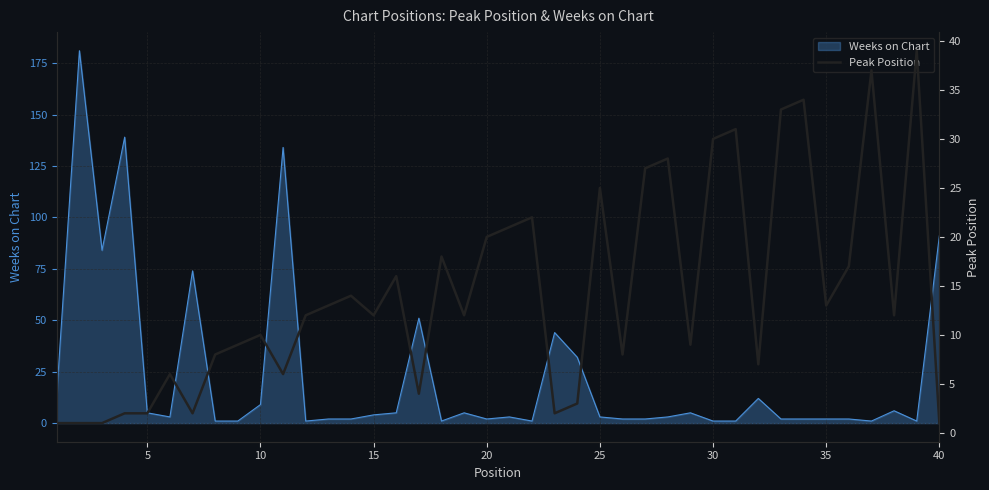

What is the average value?

14